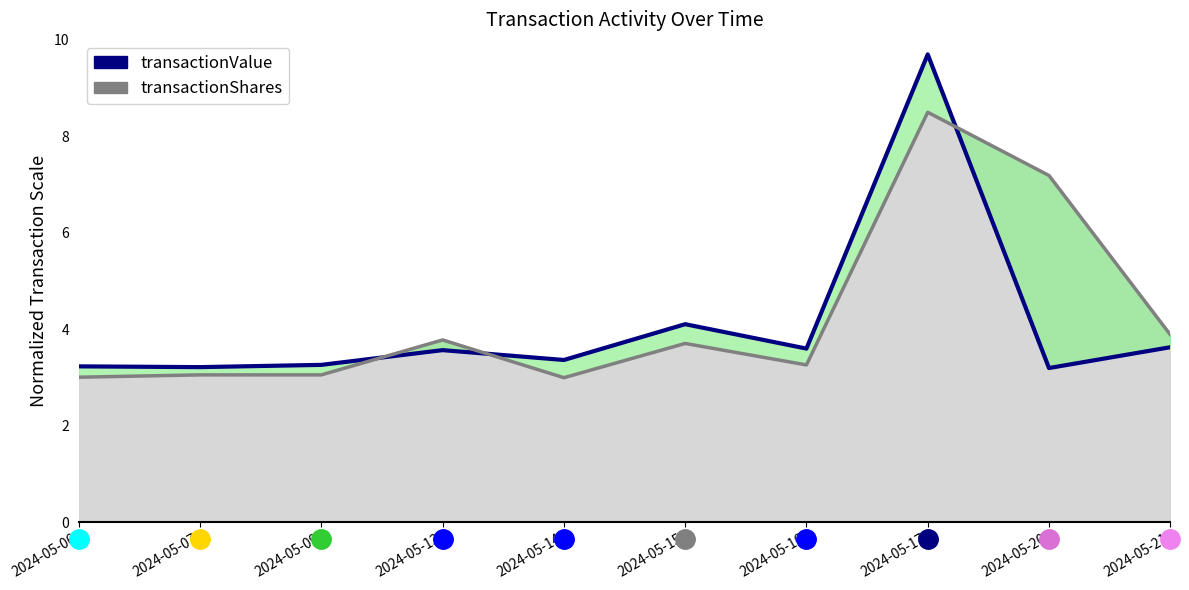

Rank the categories by value from lowest to highest.

2024-05-20, 2024-05-07, 2024-05-06, 2024-05-09, 2024-05-14, 2024-05-13, 2024-05-16, 2024-05-21, 2024-05-15, 2024-05-17